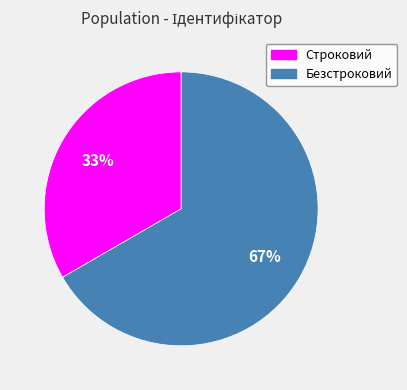

What percentage is the Безстроковий slice, to the nearest percent?

67%